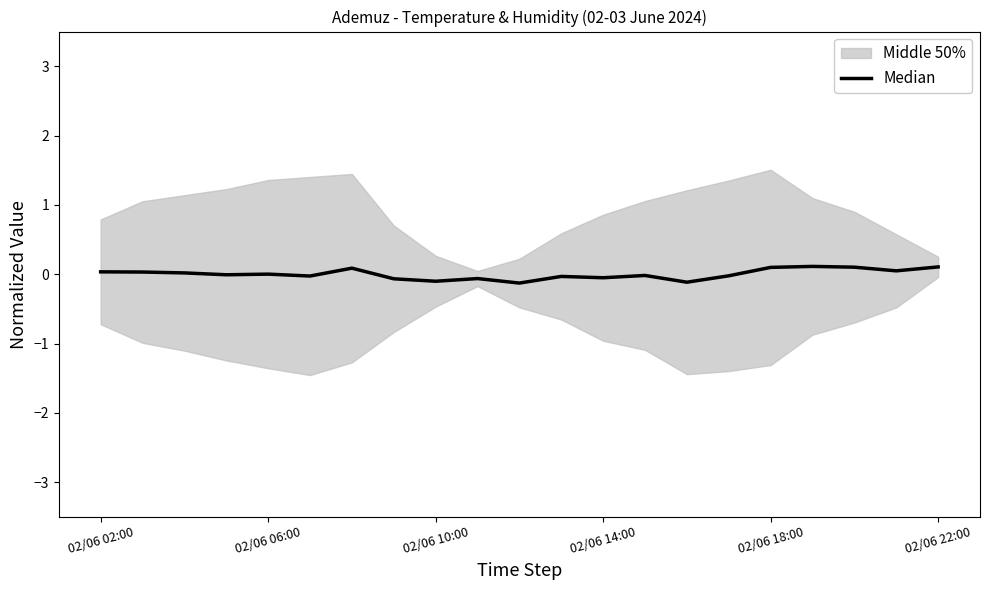

How many interior local valleys (lower than both neighbors) does the data have?

7